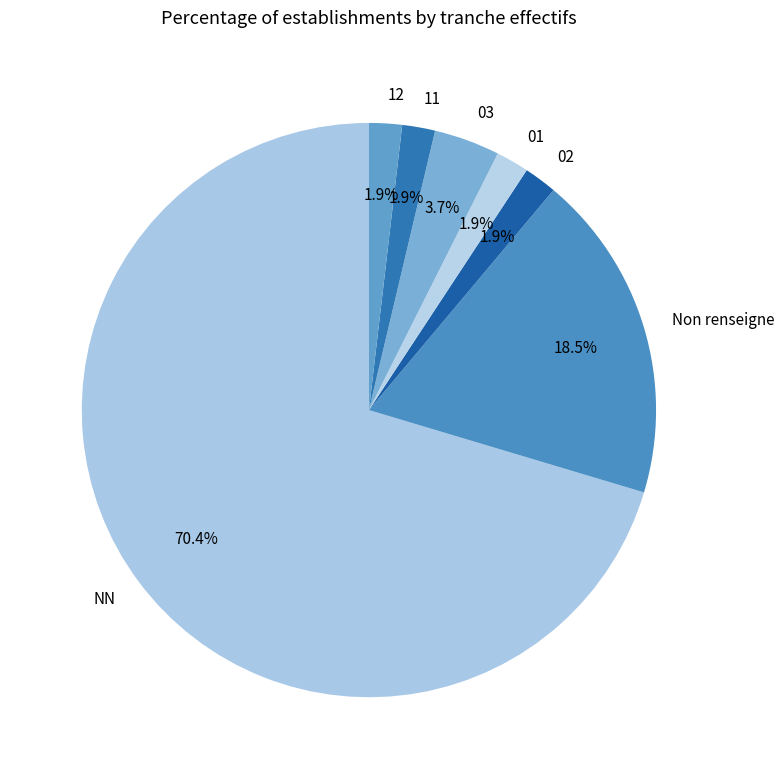

Does any single category account for the majority?

Yes